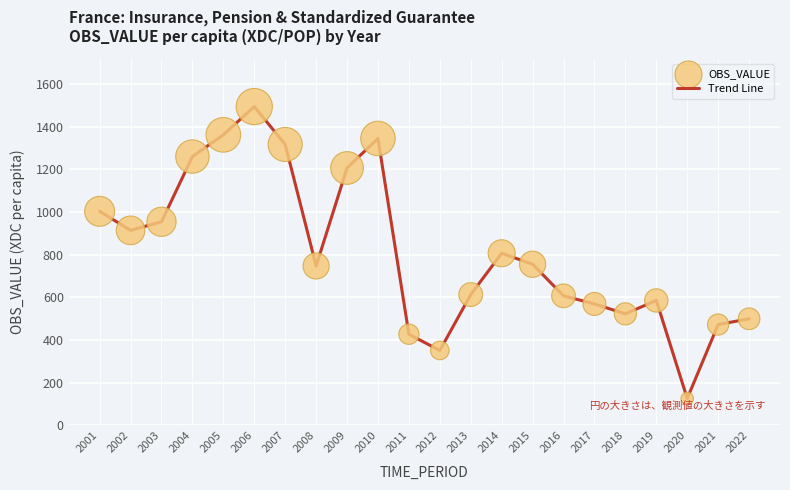

What is the difference between the values at 2007 and 2003?

362.5